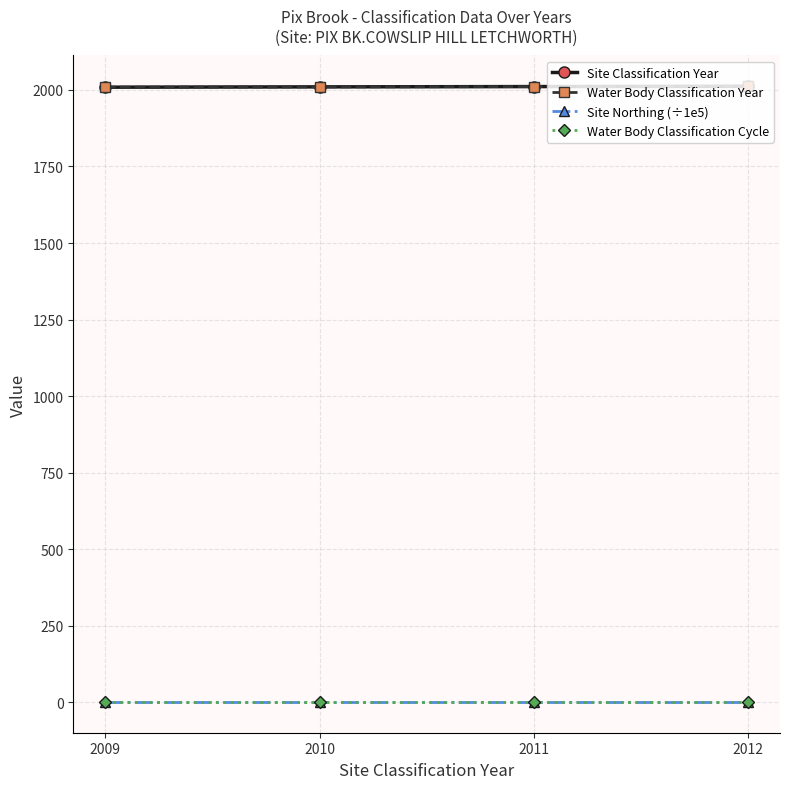

Does the chart have visible grid lines?

Yes